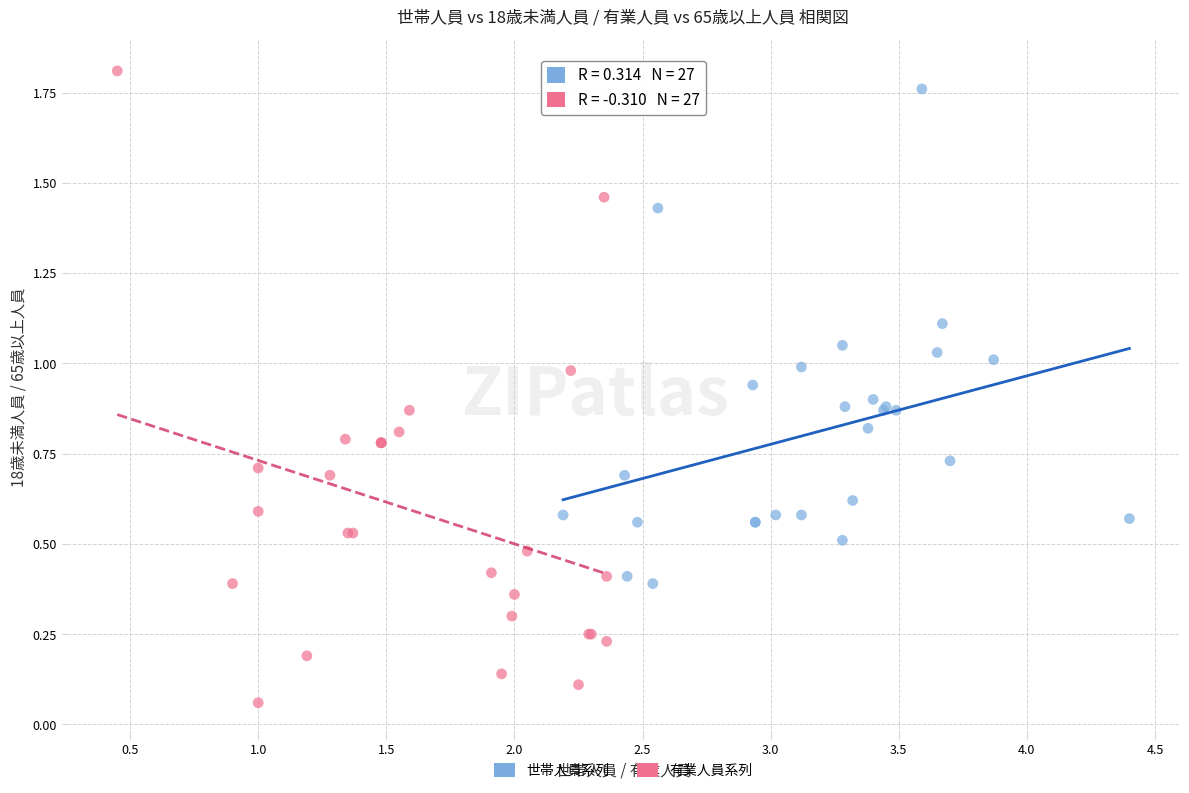

Which series contains the lowest Y value?

有業人員系列